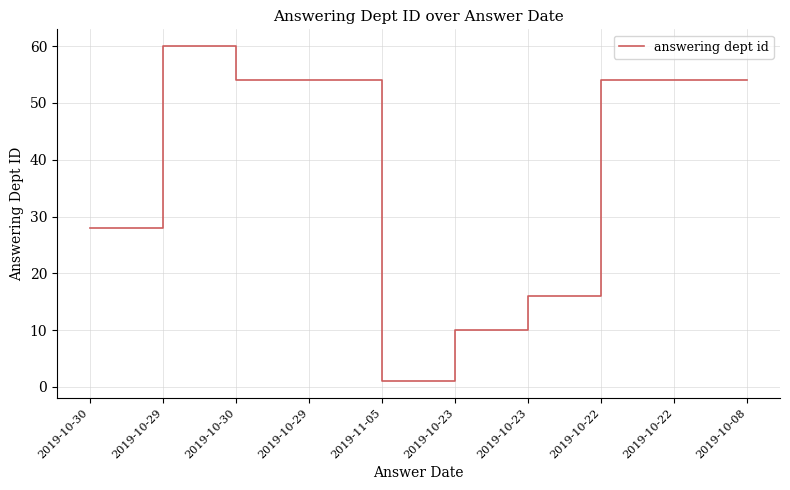

Read the value at 2019-10-30.

28